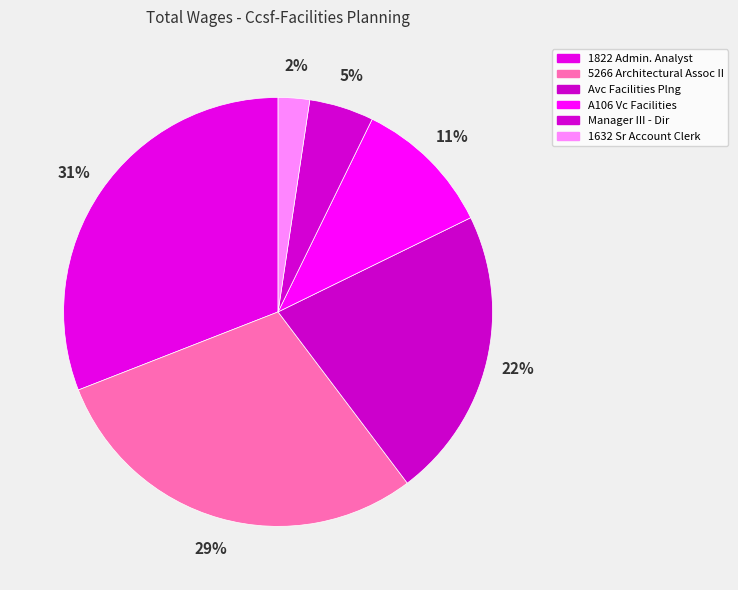

What is the change in value from 5266 Architectural Assoc II to Manager III - Dir?

-76011